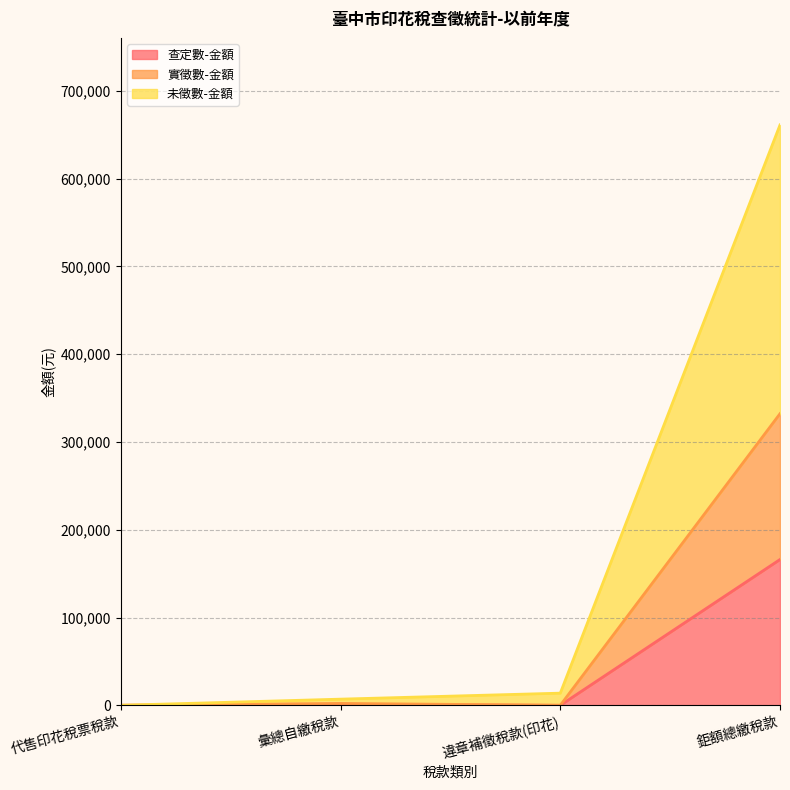

Which category has the highest value in the 未徵數-金額 series?

鉅額總繳稅款